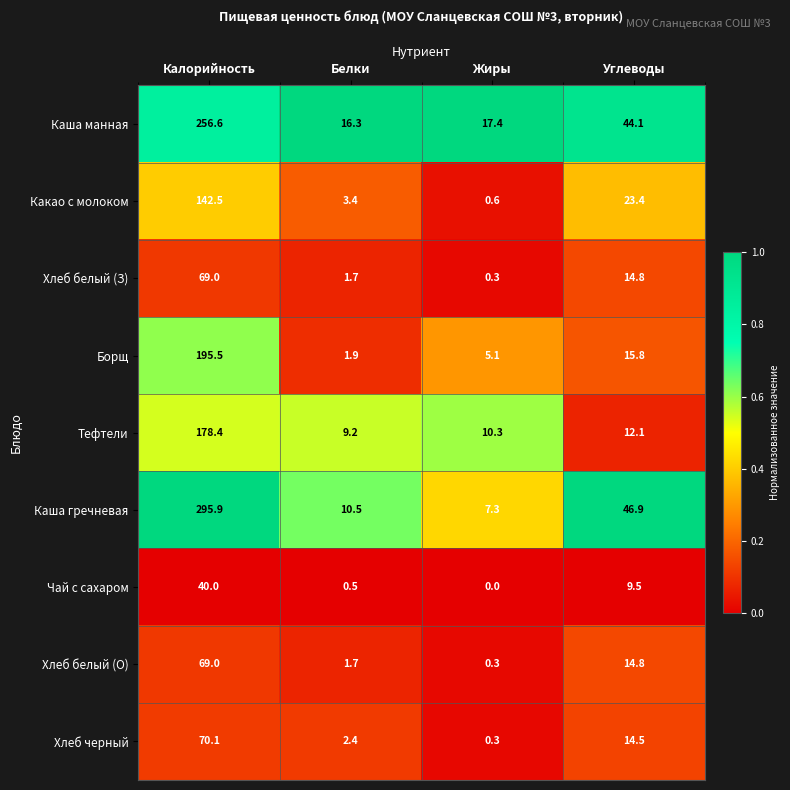

Which series has the largest total across all categories?

Каша гречневая